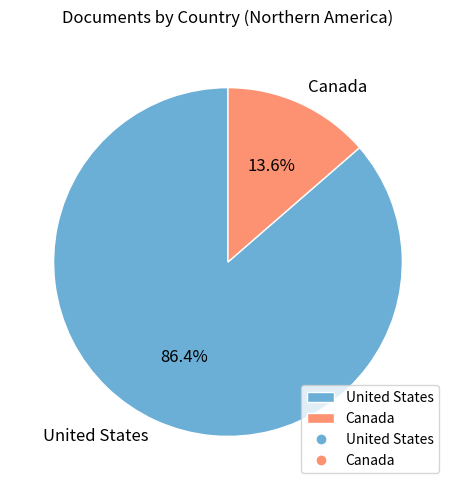

Does United States represent more than half of the total?

Yes